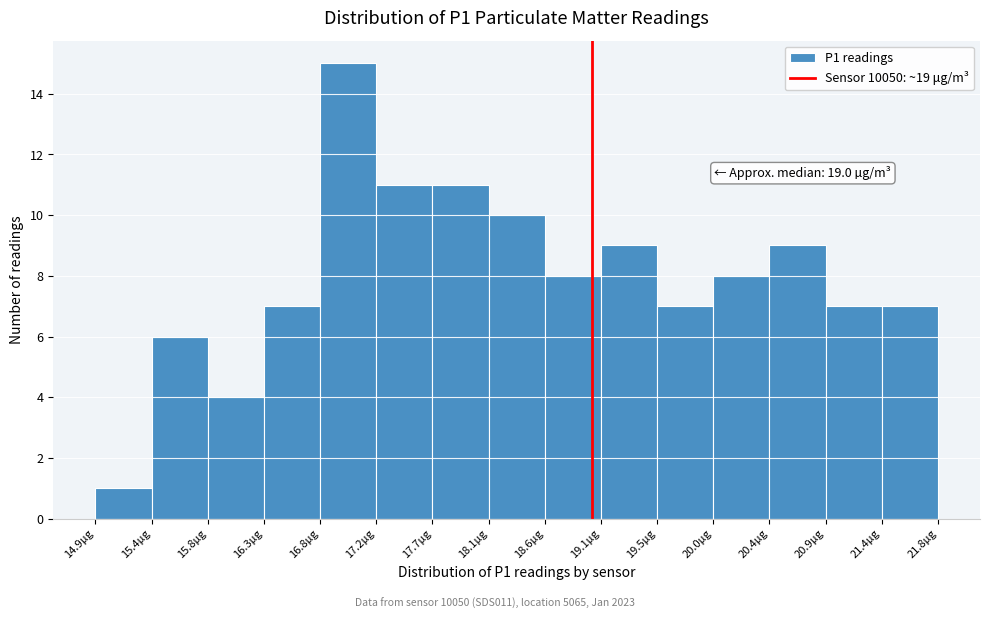

Which range on the x-axis has the tallest bar?

16.77 to 17.23